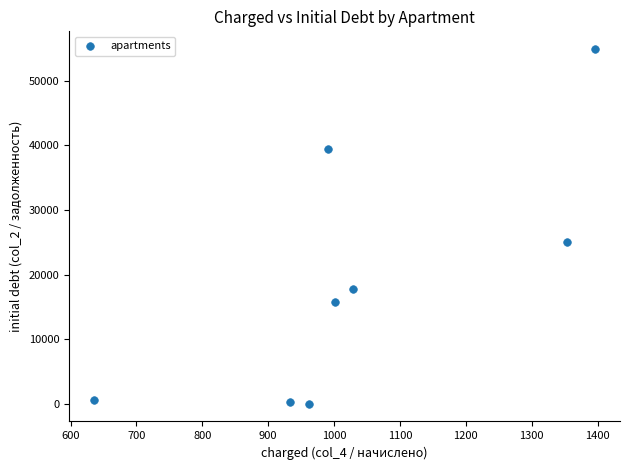

What Y value in the scatter plot is closest to 27467?

24988.1